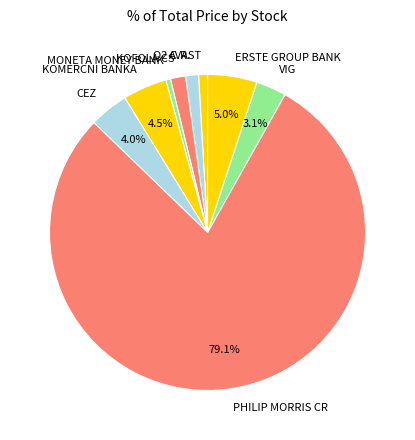

Is the sum of ERSTE GROUP BANK and O2 C.R. greater than half?

No